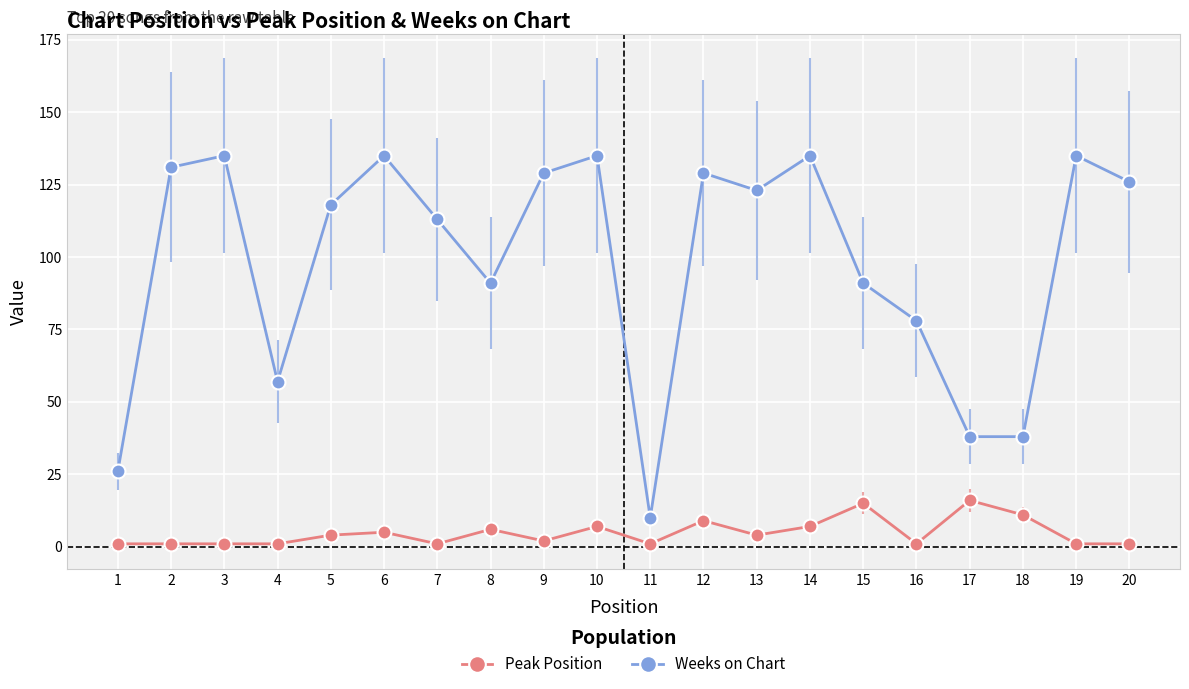

What is the highest value of the Weeks on Chart series?

135